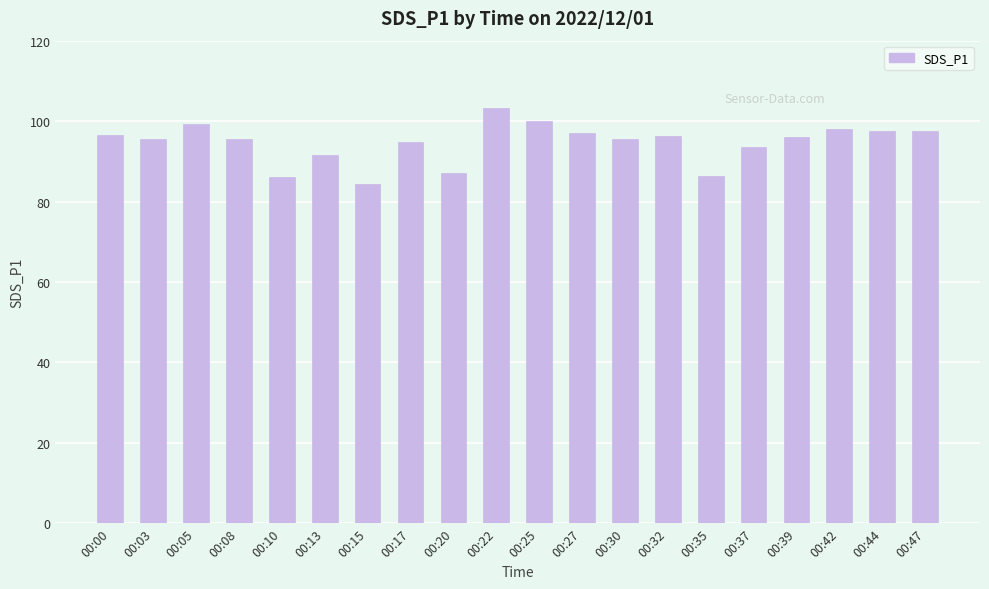

Is it true that the value at 00:25 is 178.5?

False